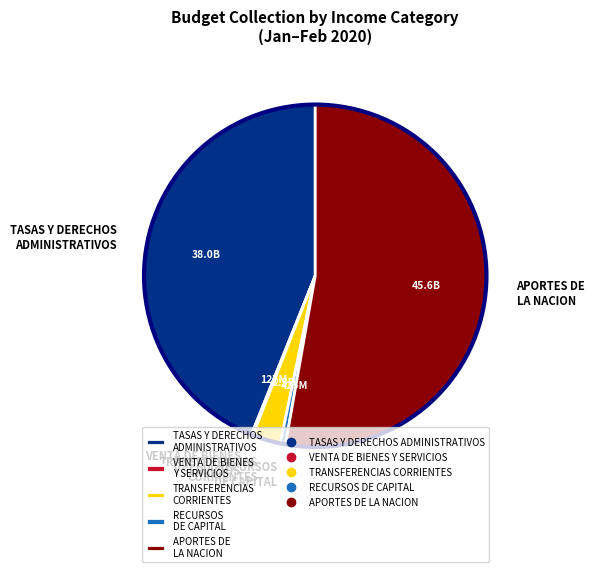

The APORTES DE LA NACION slice represents 53% of the pie. True or false?

True